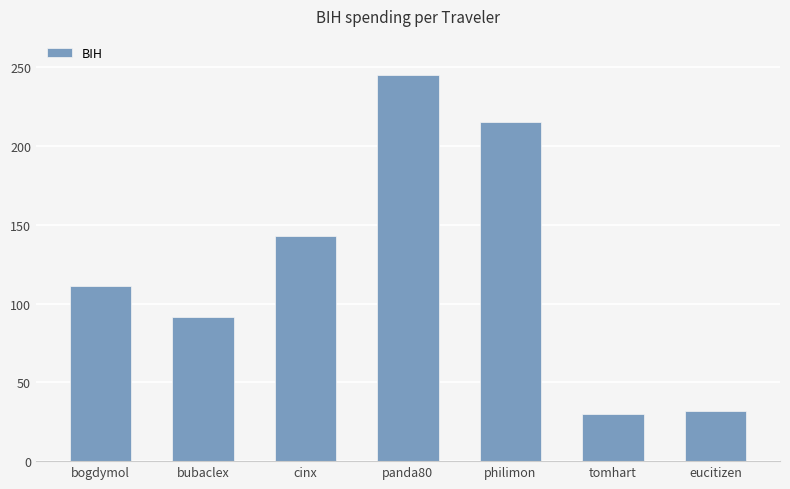

What is the change in value from bogdymol to eucitizen?

-78.9